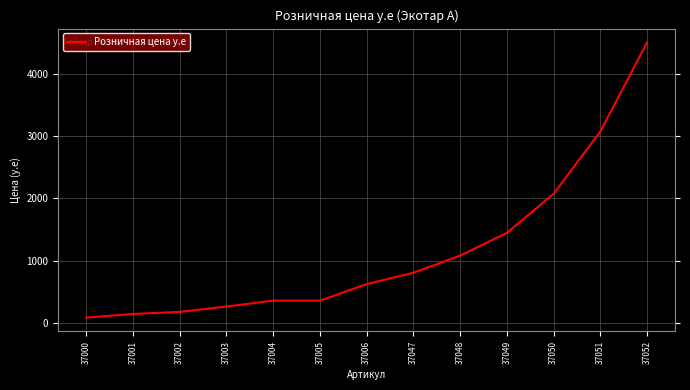

What is the average value?

1156.5